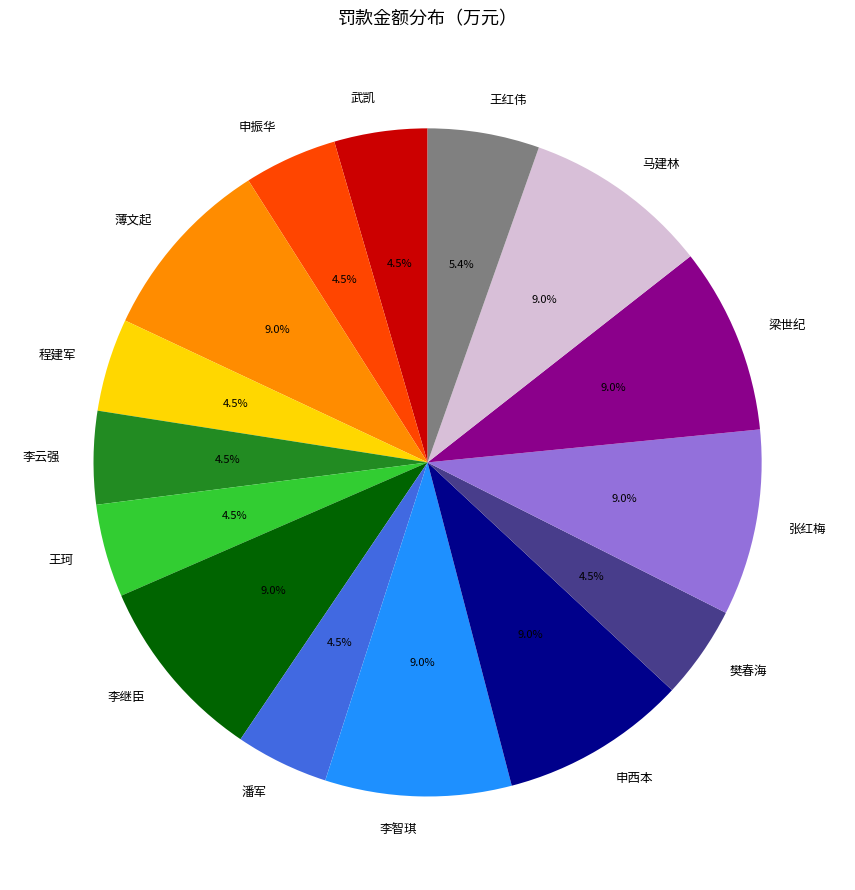

To the nearest percent, what is the average slice percentage?

7%